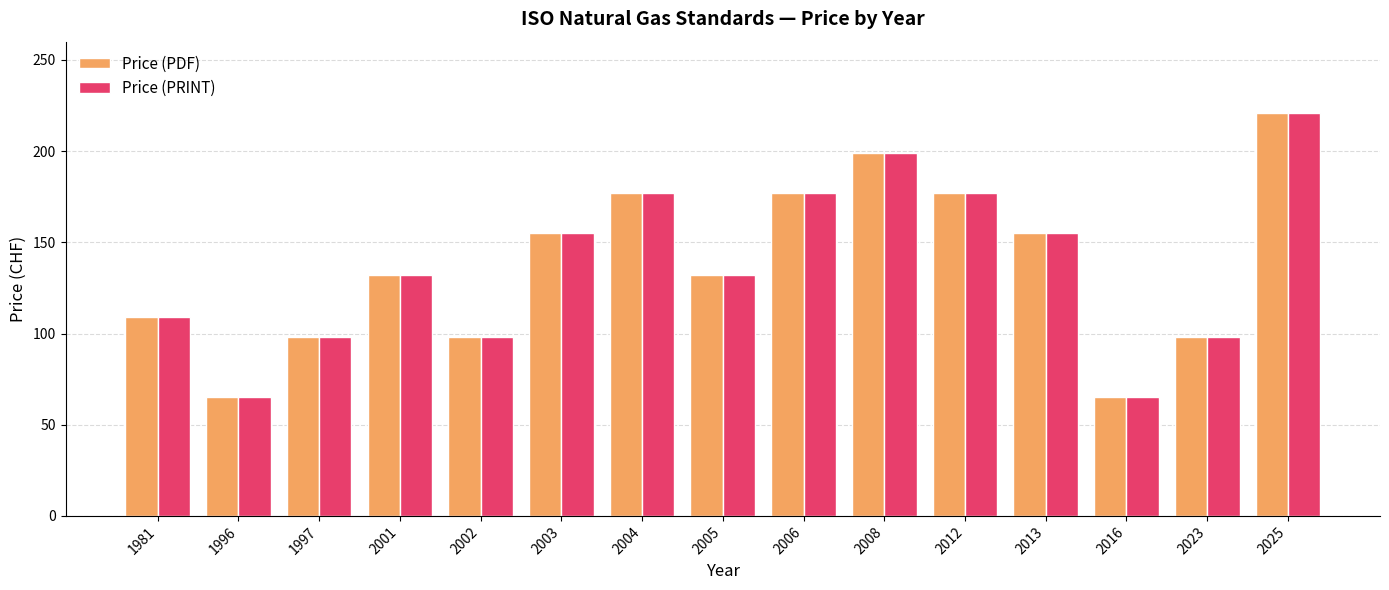

Reading left to right, extract all data points from this chart.

Price (PDF): 109	65	98	132	98	155	177	132	177	199	177	155	65	98	221
Price (PRINT): 109	65	98	132	98	155	177	132	177	199	177	155	65	98	221